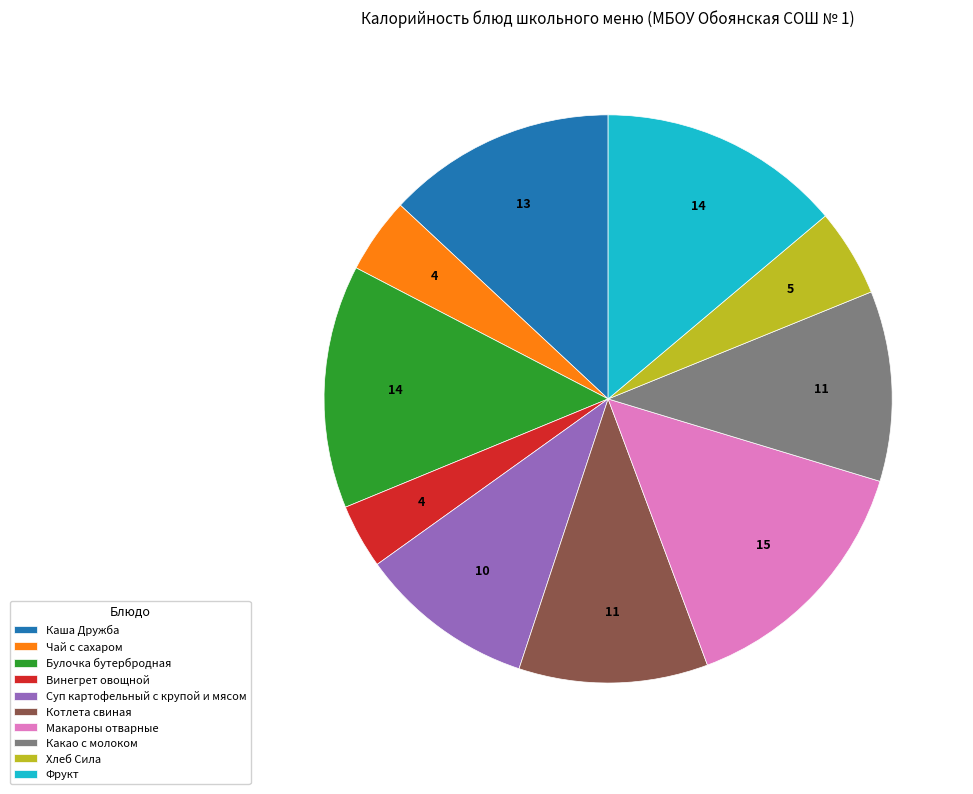

Is there any slice that represents more than half of the pie?

No